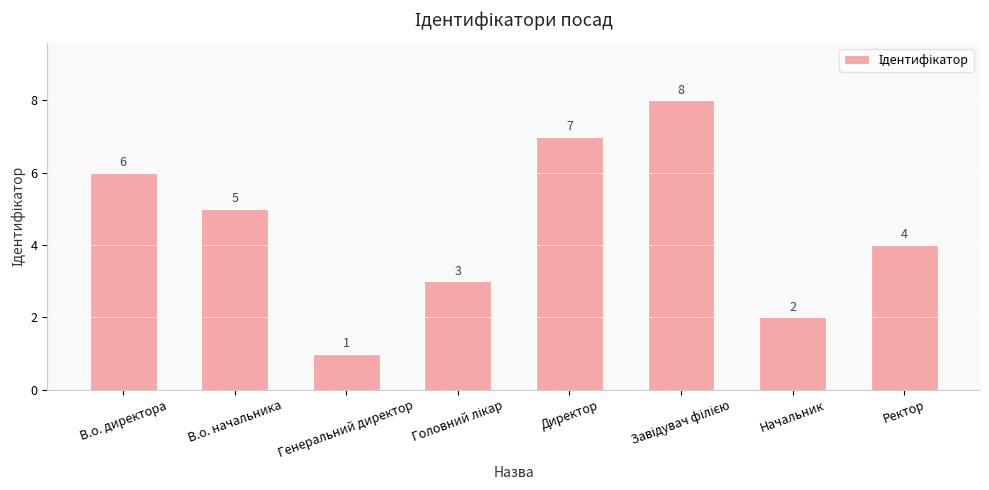

The value at В.о. начальника is 5. True or false?

True